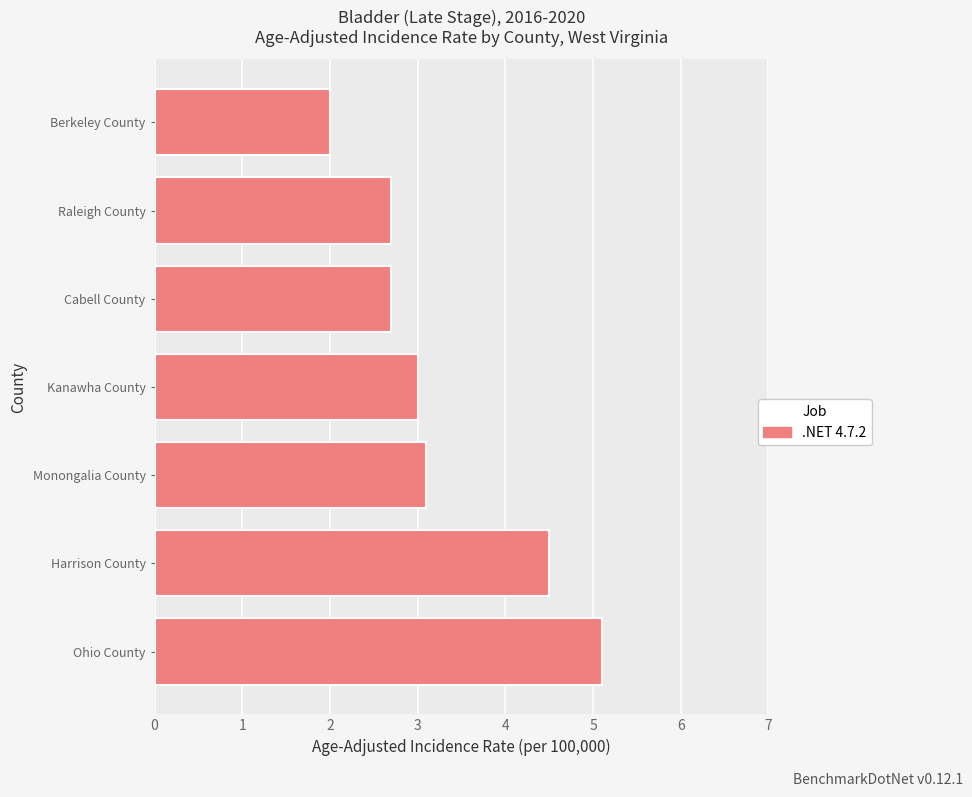

What is the approximate value at Kanawha County?

3.0